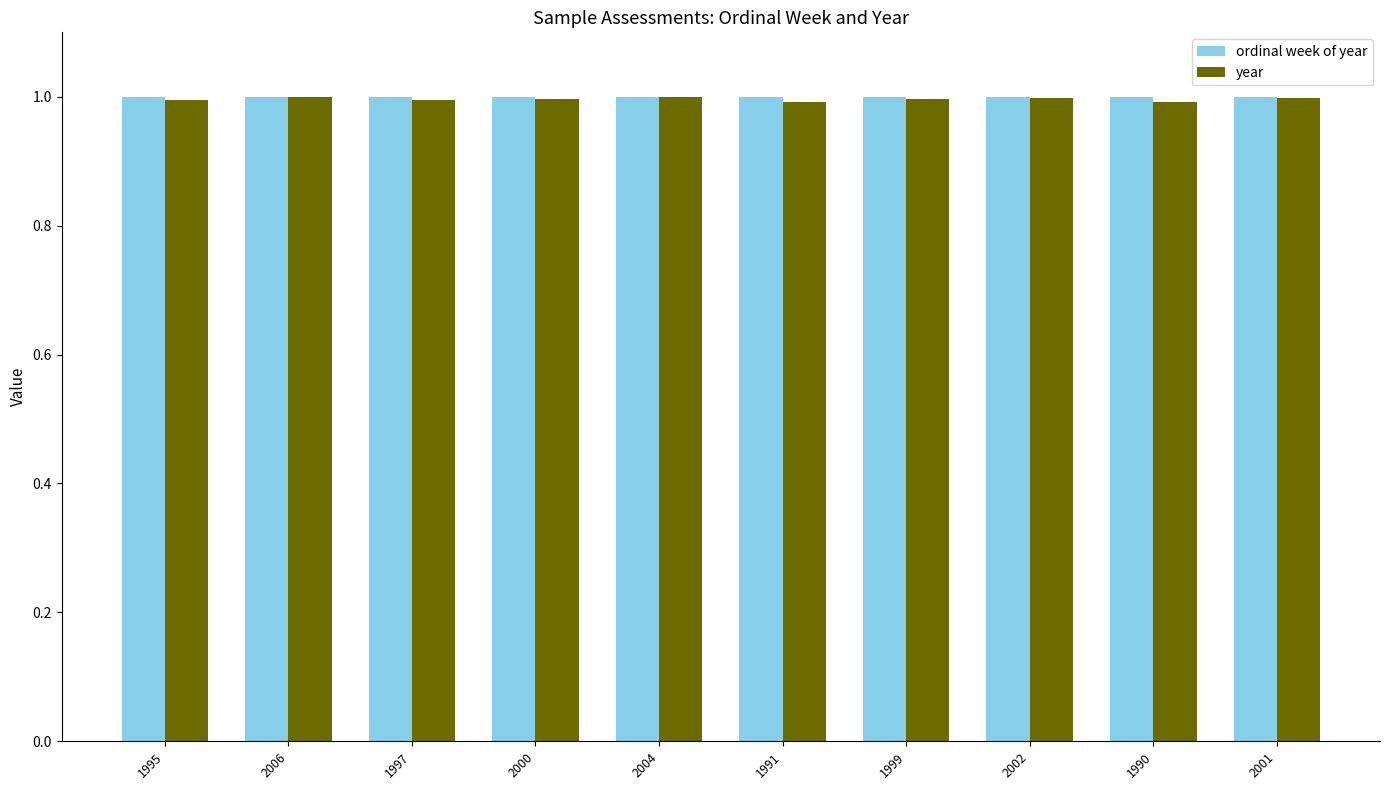

What is the average value of the year series?

1.0